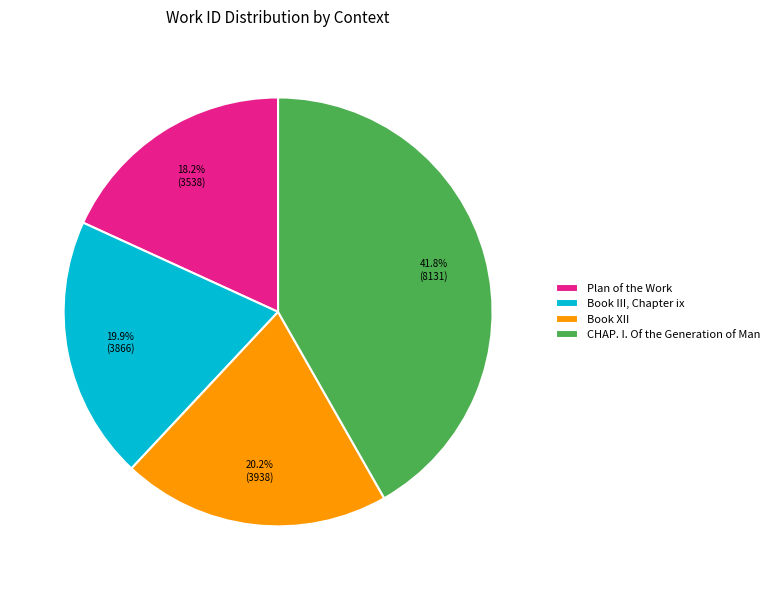

To the nearest percent, what is the combined percentage of CHAP. I. Of the Generation of Man and Book III, Chapter ix?

62%